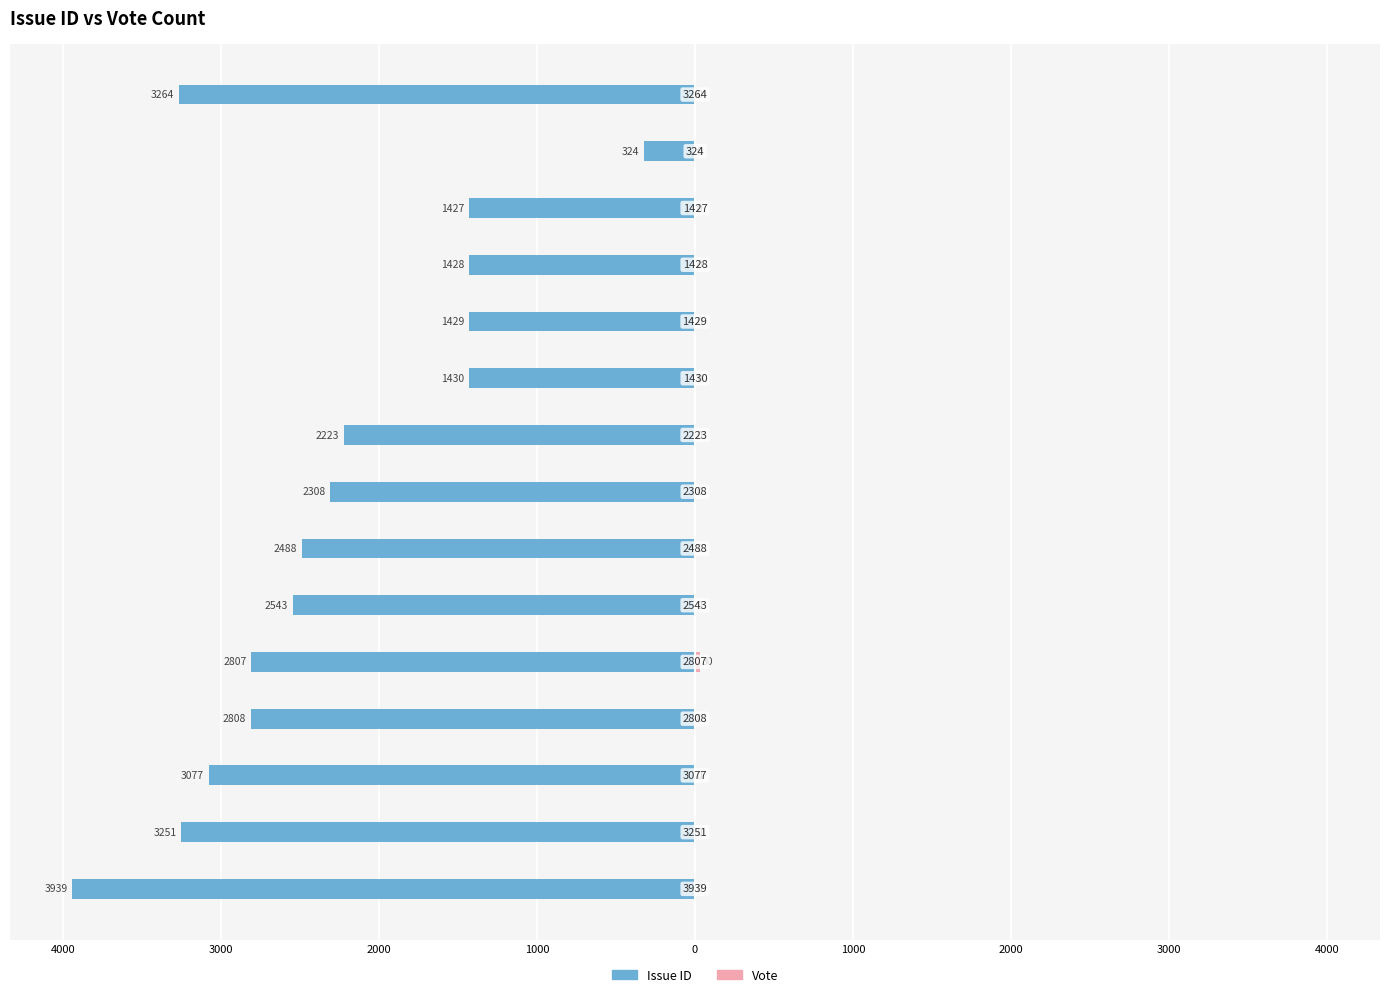

Does the chart contain stacked bars?

No